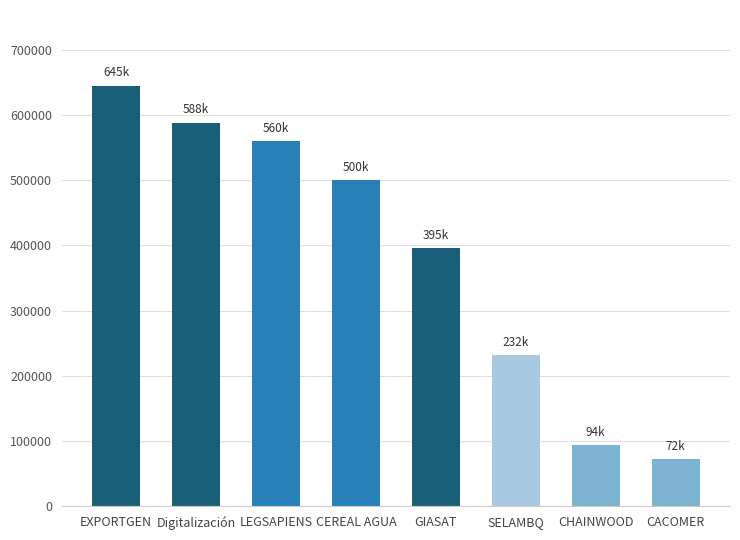

Does the chart contain any negative values?

No